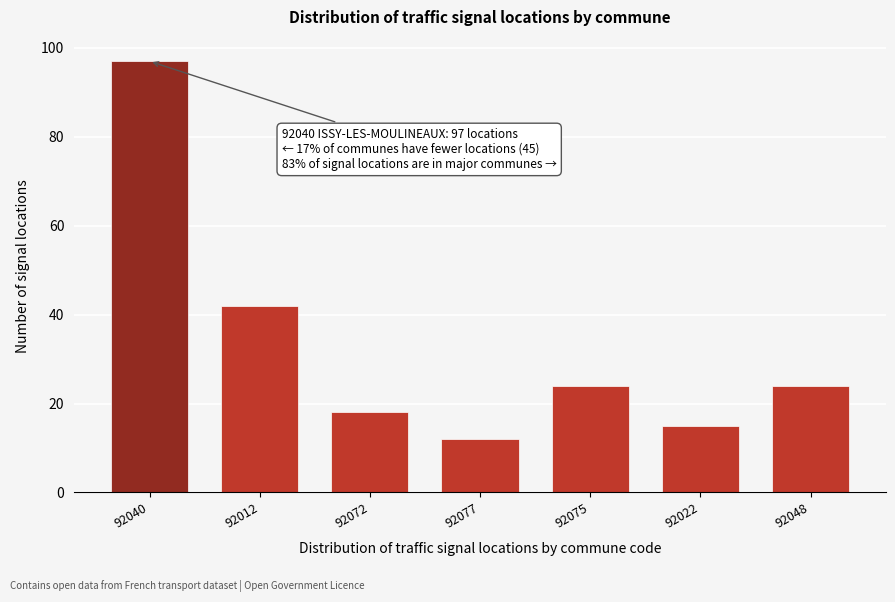

Reading right to left, list all the values displayed in this chart.

92048=24	92022=15	92075=24	92077=12	92072=18	92012=42	92040=97